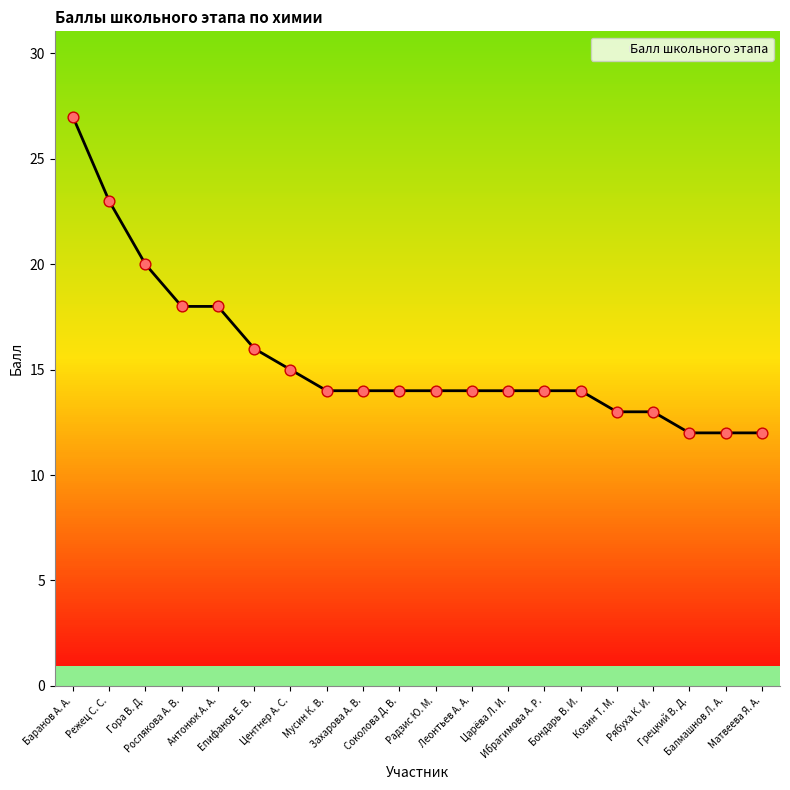

What is the change in value from Режец С. С. to Козин Т. М.?

-10